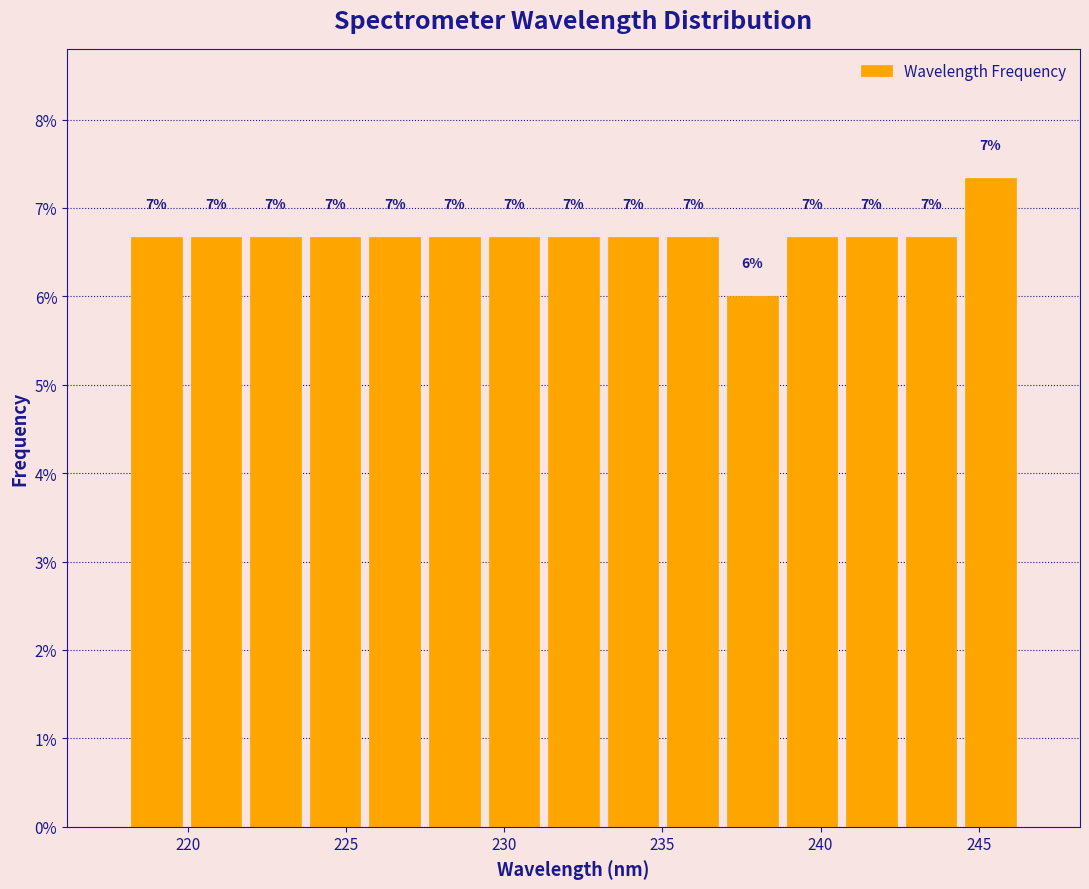

Around what value on the x-axis is the tallest bar? Give the approximate position of its centre, as read against the axis.

245.5